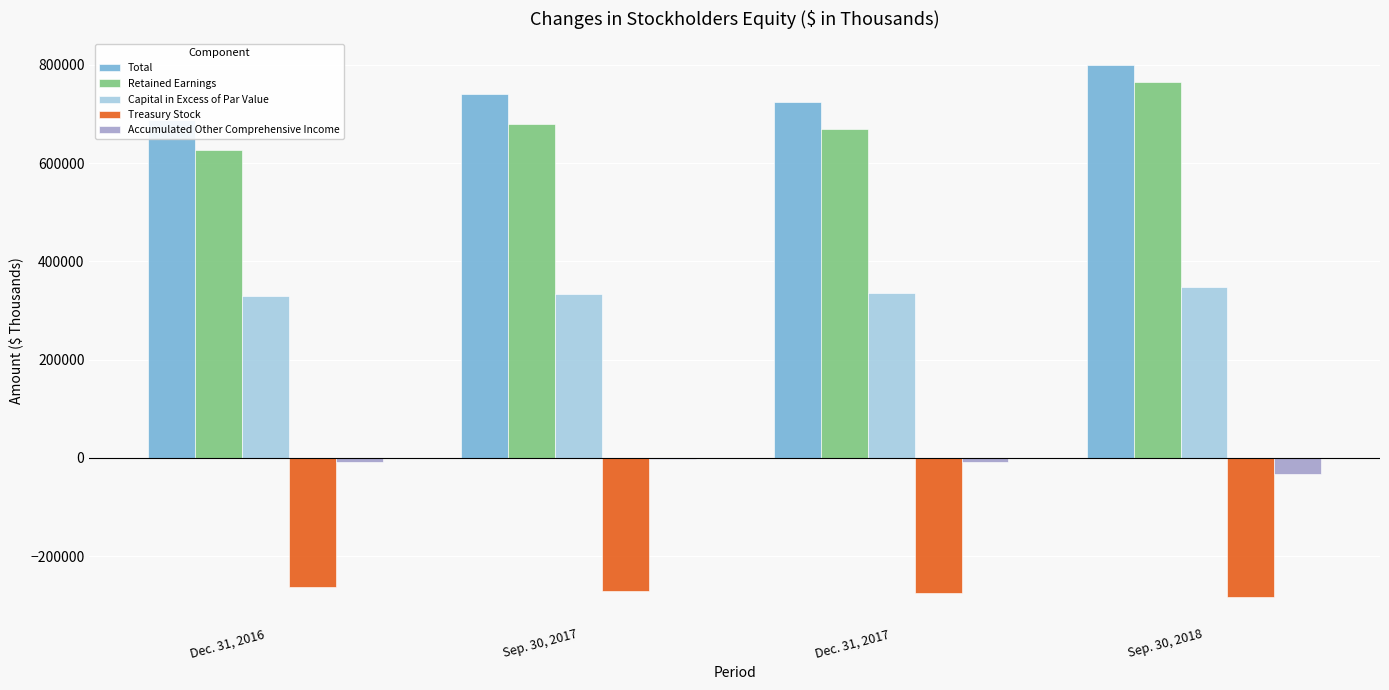

Reading right to left, transcribe all the data shown in this chart.

Total: 798822	724345	740861	687336
Retained Earnings: 764765	669557	680554	627078
Capital in Excess of Par Value: 347900	336271	334221	329457
Treasury Stock: -282409	-273894	-271353	-262162
Accumulated Other Comprehensive Income: -32001	-8152	-3123	-7617